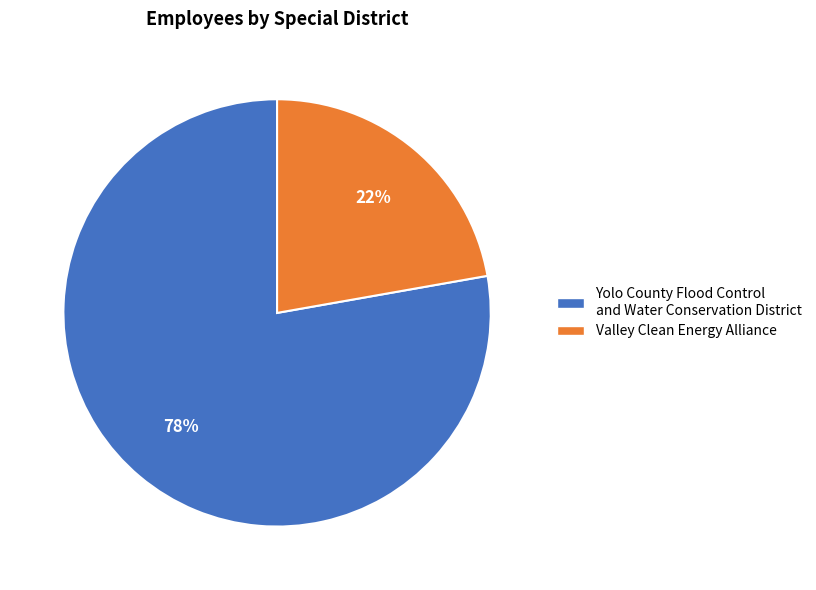

What percentage is the Valley Clean Energy Alliance slice, to the nearest percent?

22%